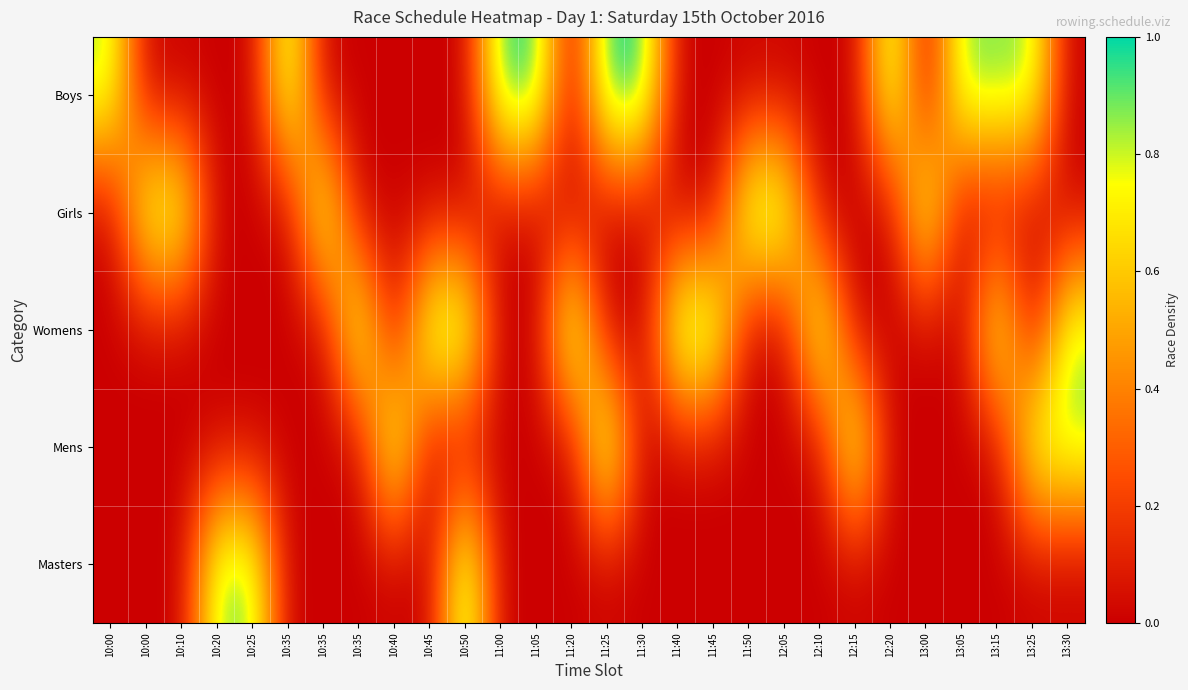

Count the number of categories in the chart.

28